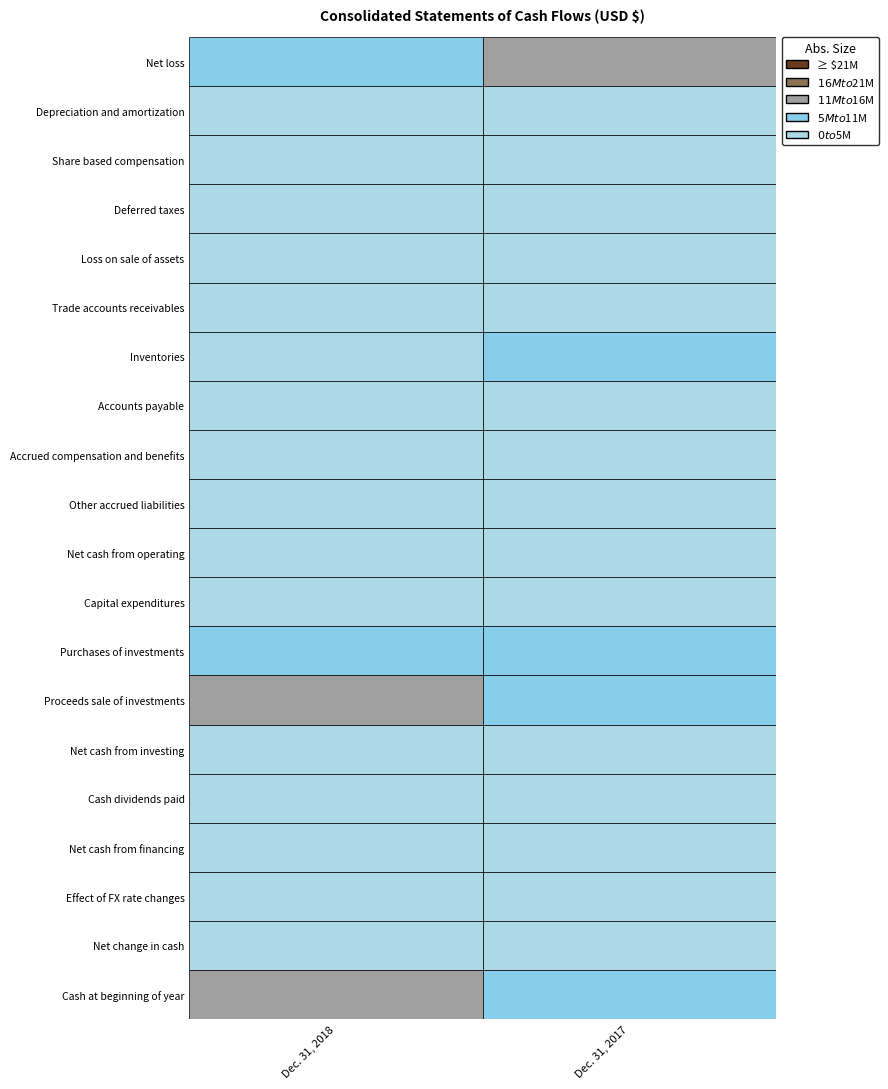

What is the average value of the Net loss series?

-9308684